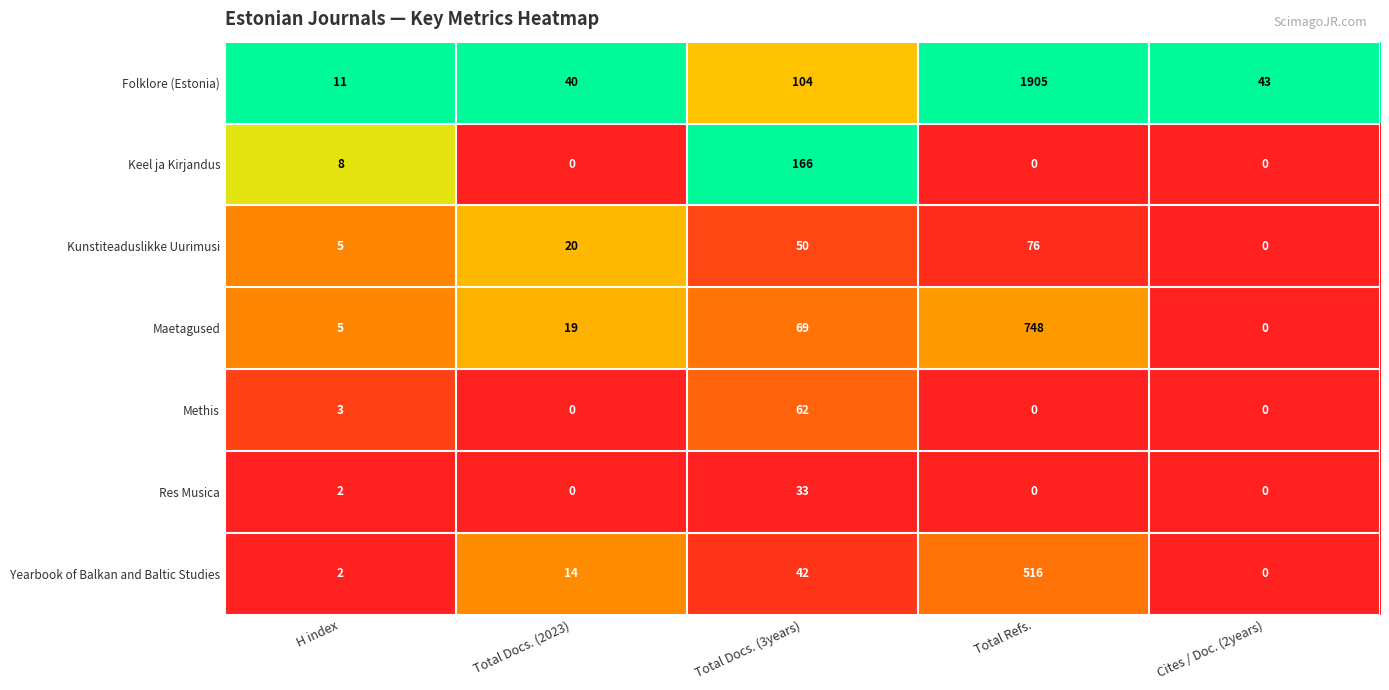

Between Total Docs. (2023) and Total Docs. (3years), which series saw the biggest shift?

Keel ja Kirjandus